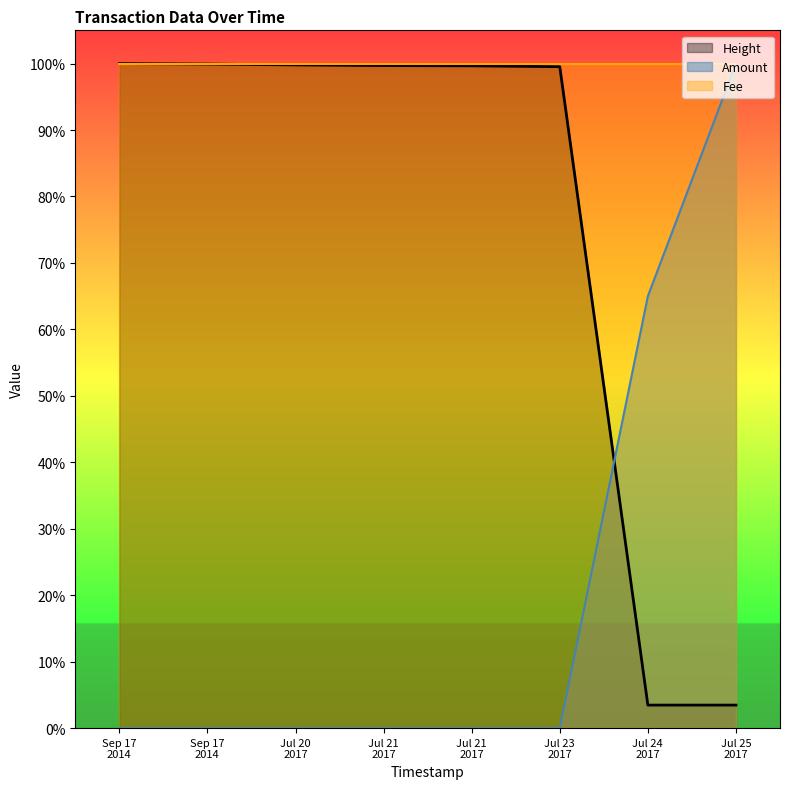

What is the maximum value shown in the chart?

100.0